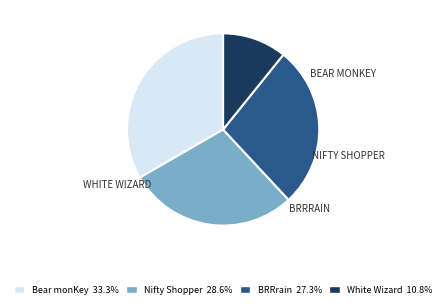

Does any single category account for the majority?

No